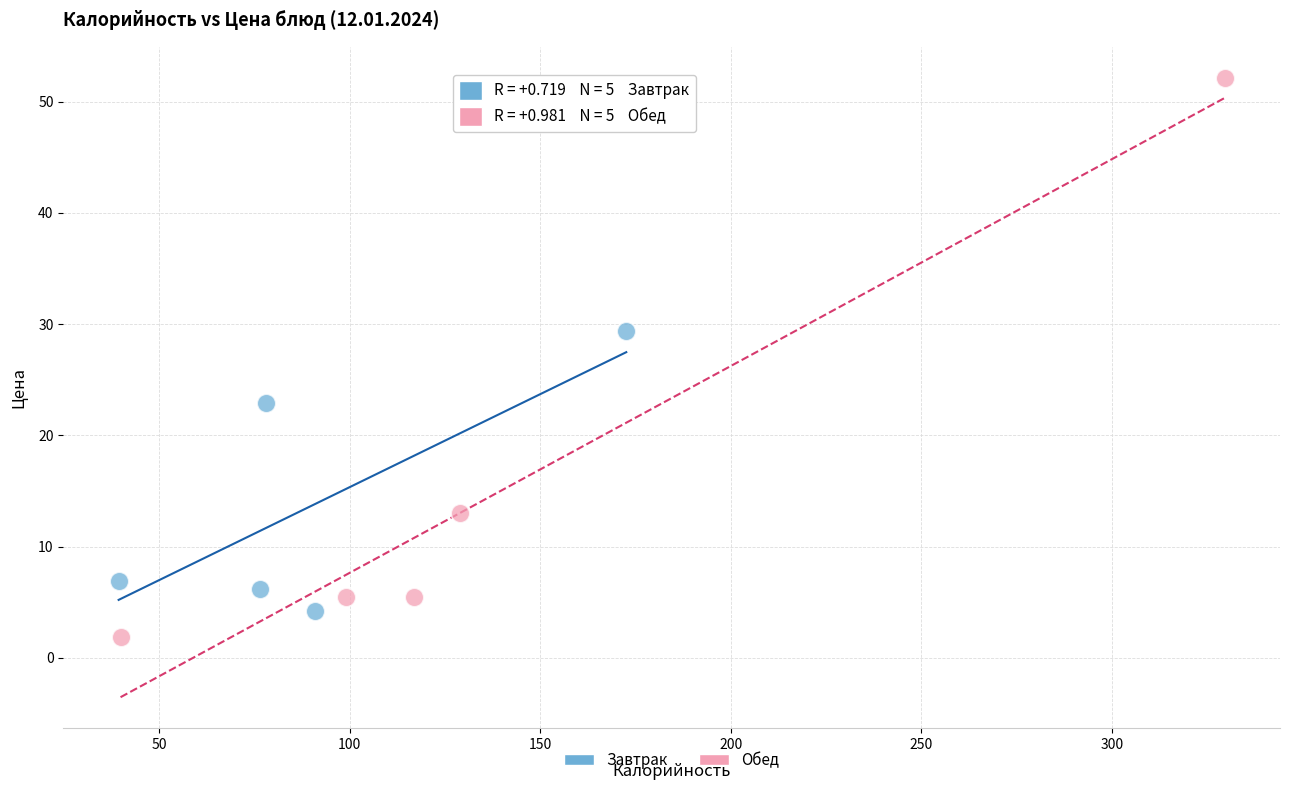

Which series reaches the maximum Y coordinate?

Обед